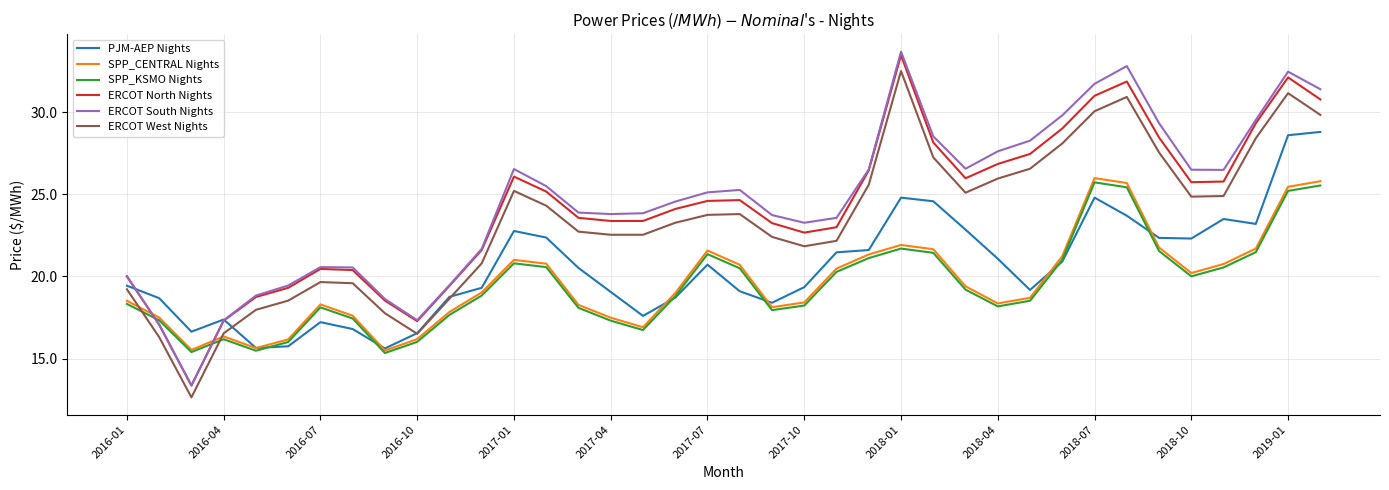

True or false: ERCOT North Nights and ERCOT West Nights intersect in this chart.

False